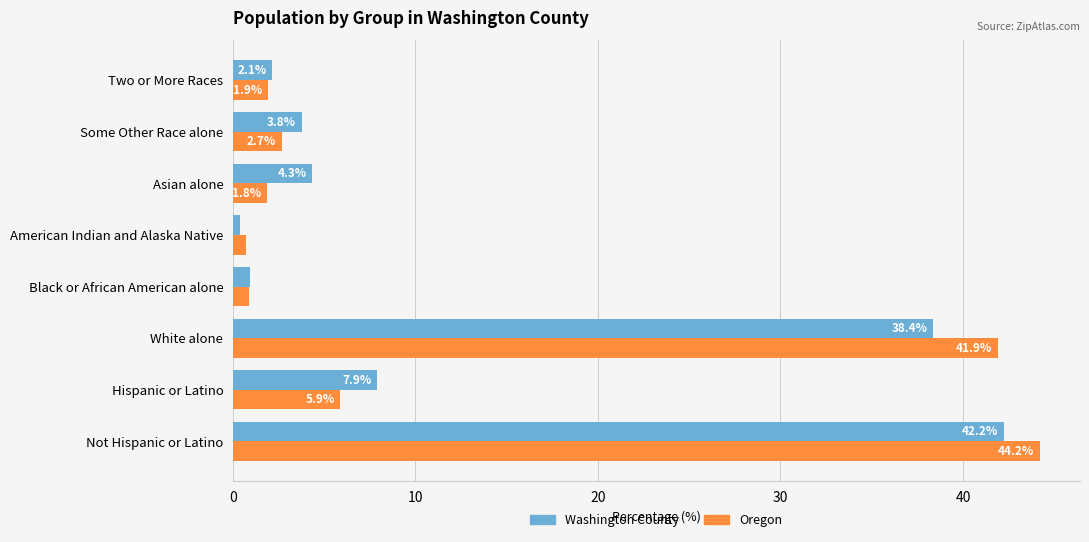

At how many categories does at least one series exceed 0?

8